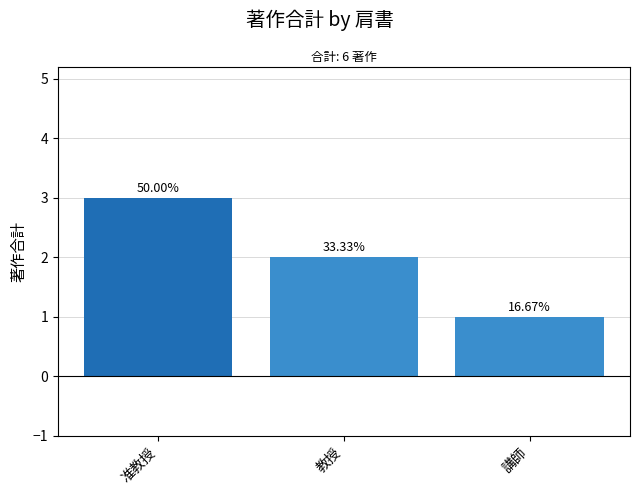

What is the difference between the values at 准教授 and 教授?

1